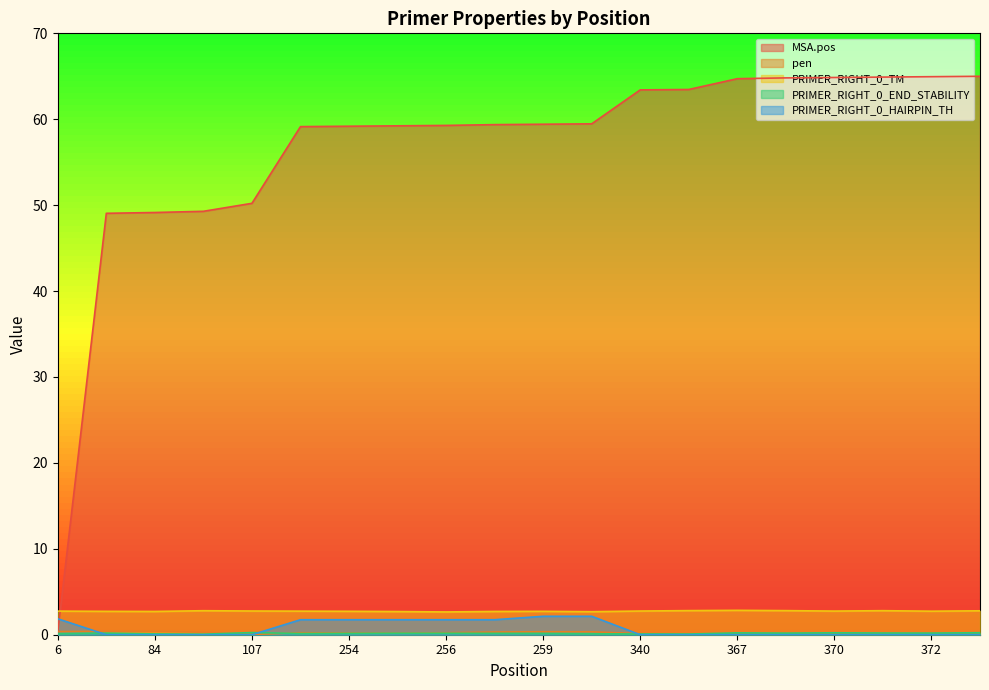

True or false: PRIMER_RIGHT_0_TM and PRIMER_RIGHT_0_HAIRPIN_TH cross at least once.

False